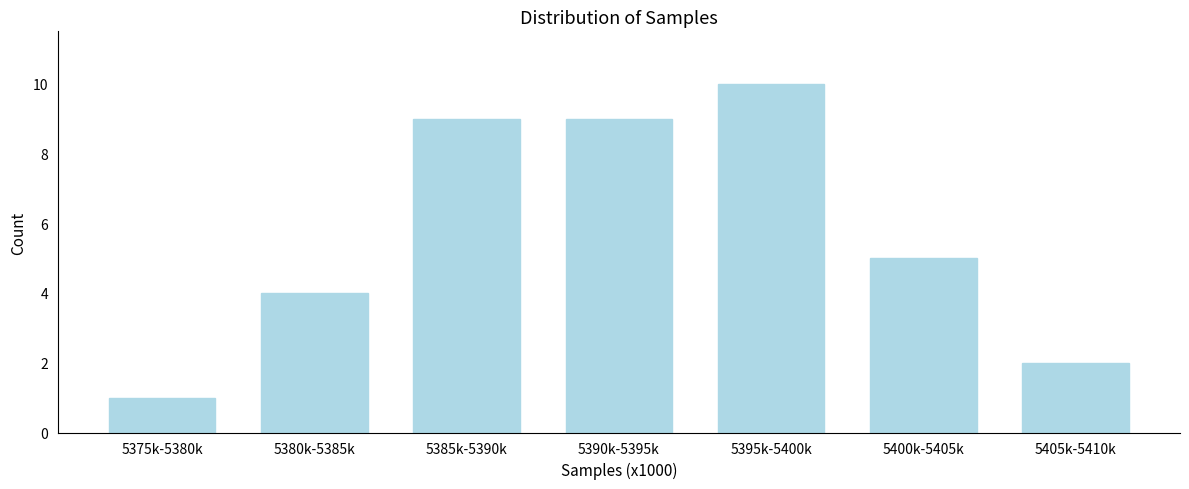

Reading right to left, transcribe all the data shown in this chart.

5405k-5410k=2	5400k-5405k=5	5395k-5400k=10	5390k-5395k=9	5385k-5390k=9	5380k-5385k=4	5375k-5380k=1